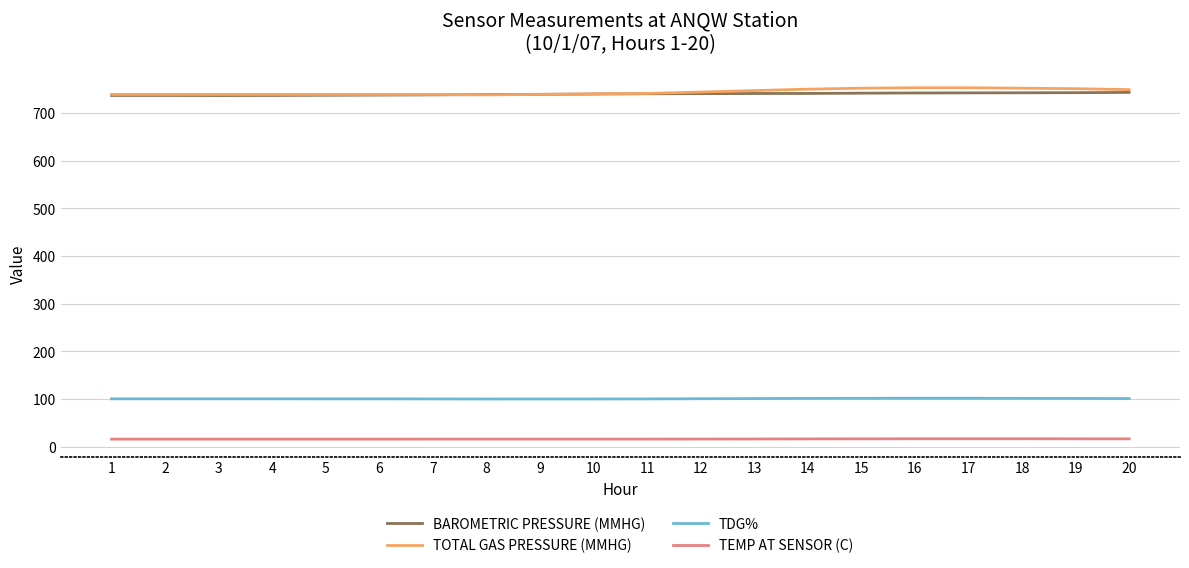

True or false: TDG% and TEMP AT SENSOR (C) cross at least once.

False